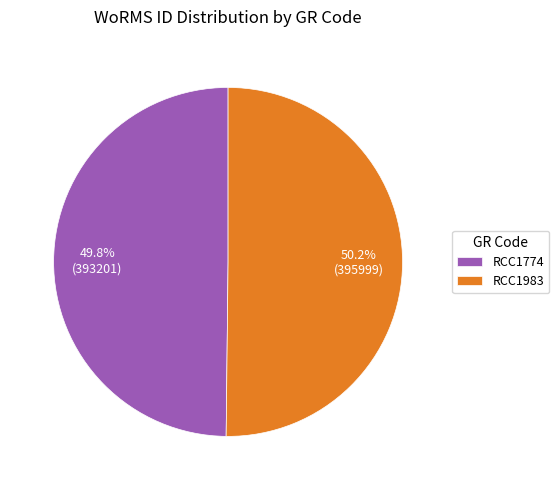

Do RCC1983 and RCC1774 together represent more than half of the pie?

Yes